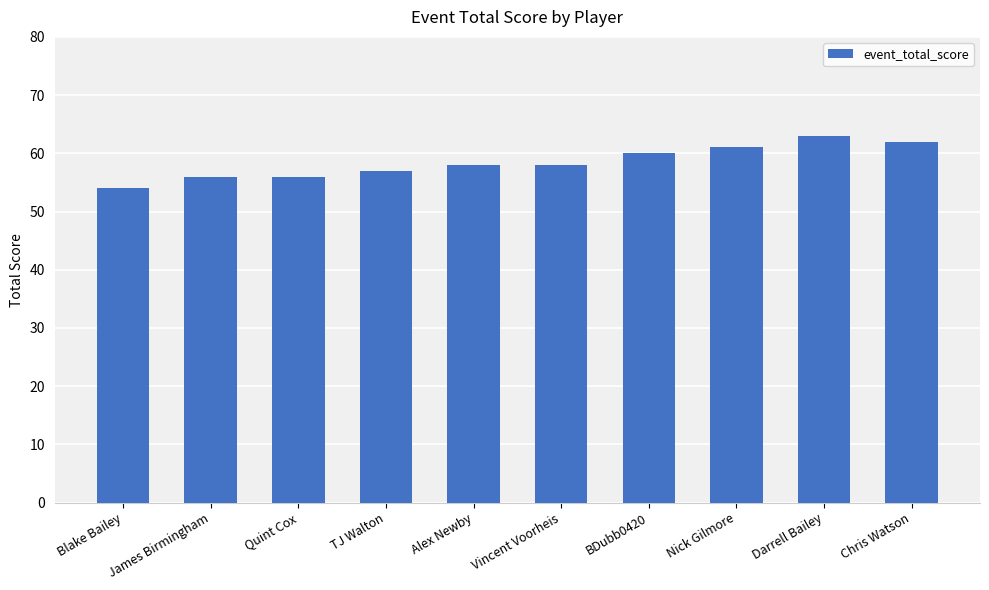

Between Vincent Voorheis and Chris Watson, which is larger?

Chris Watson